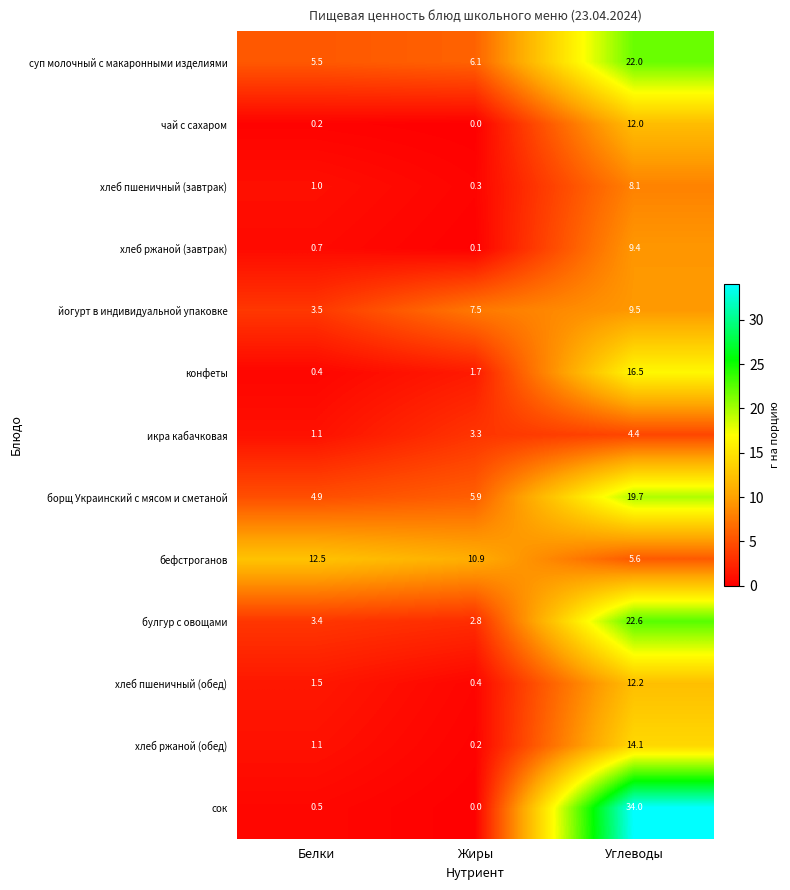

Which series has the widest spread of values?

сок